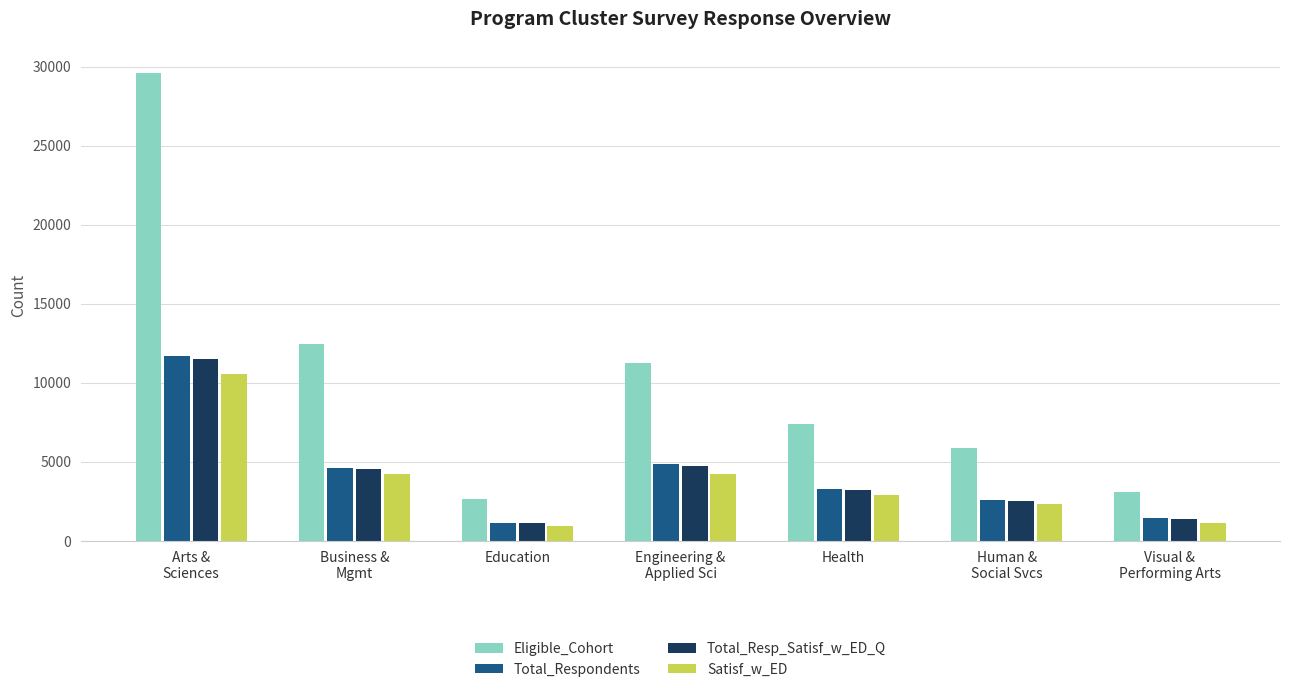

What is the label of the 5th bar from the right?

Education